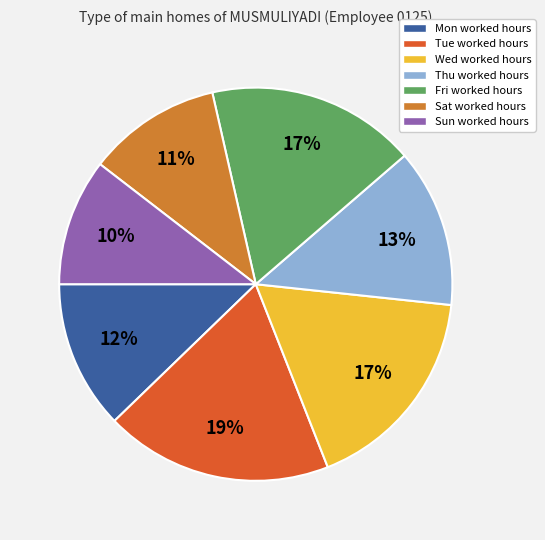

Do Fri worked hours and Mon worked hours together represent more than half of the pie?

No